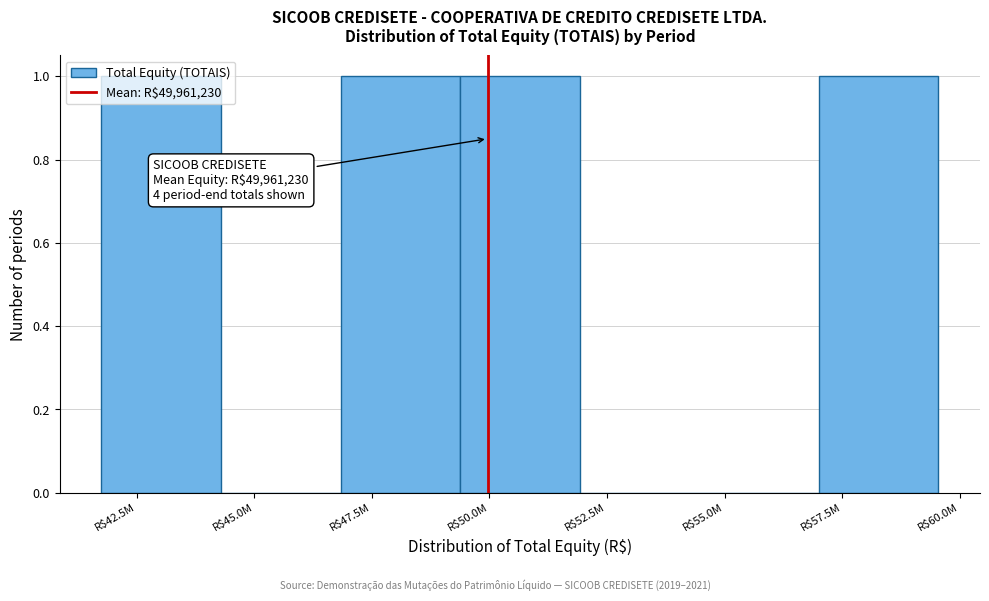

The value at R$52.5M is 0. True or false?

True